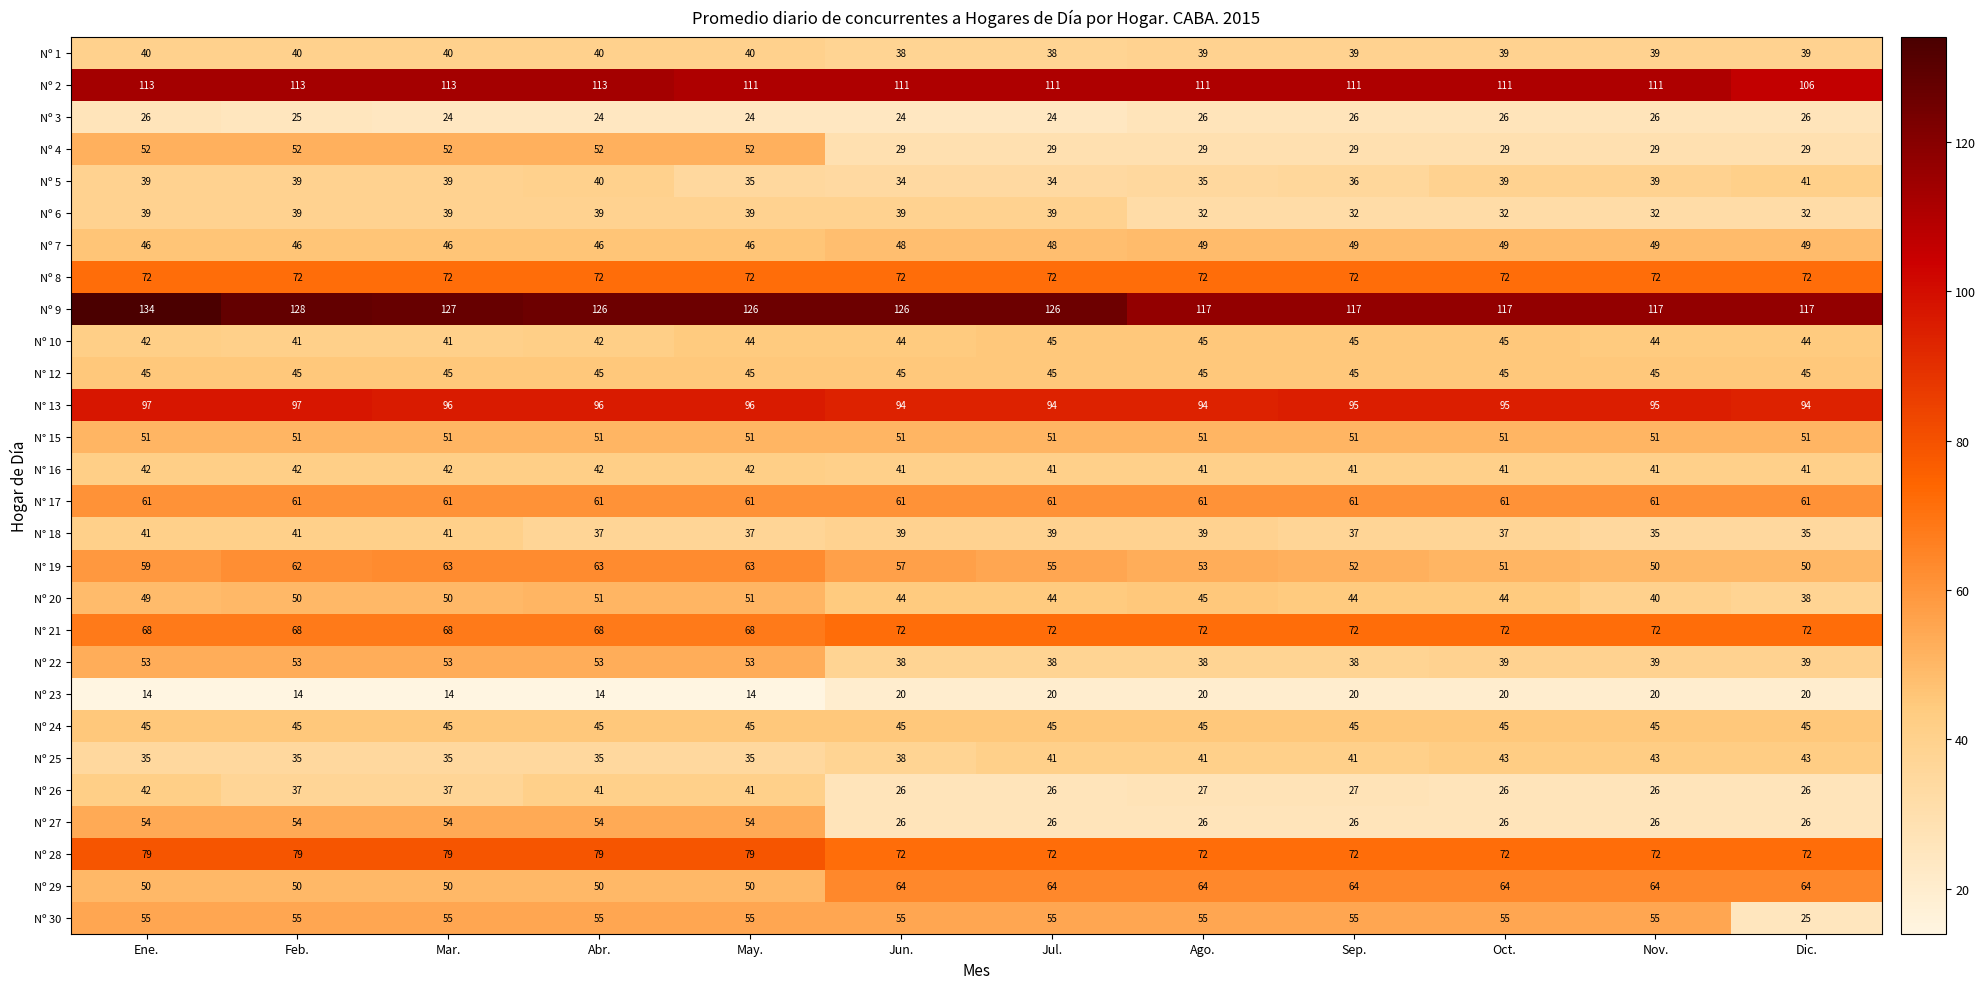

What is the difference between the highest and lowest values at Oct.?

97